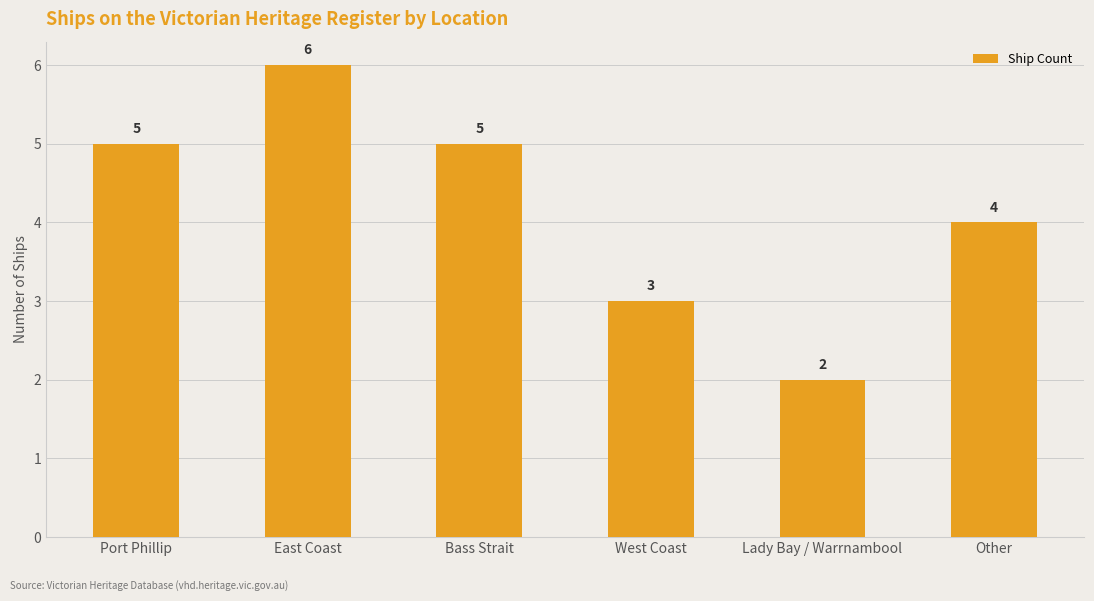

At which label is the value closest to 4?

Other